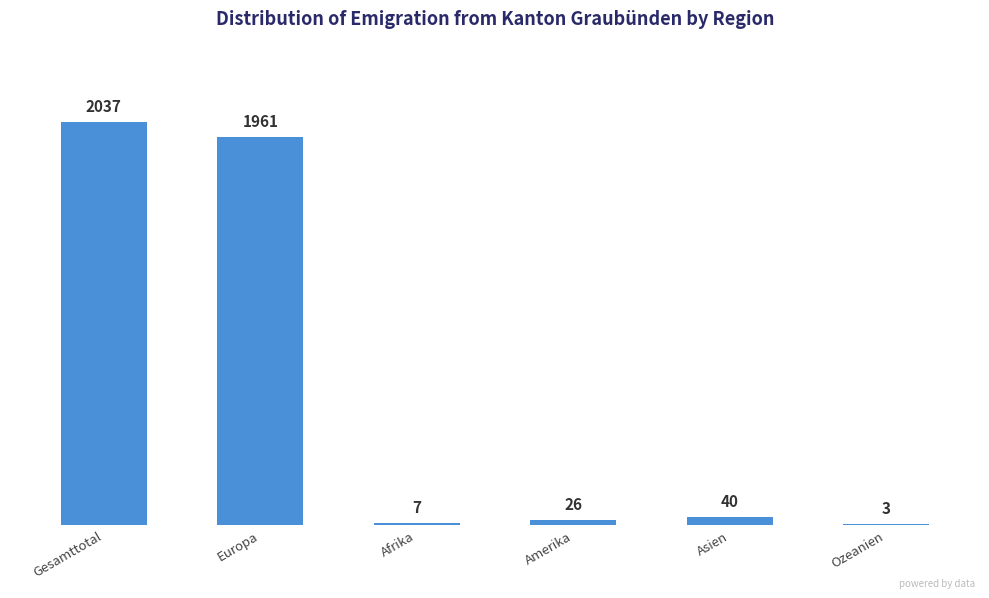

What is the sum of the values at Afrika and Ozeanien?

10